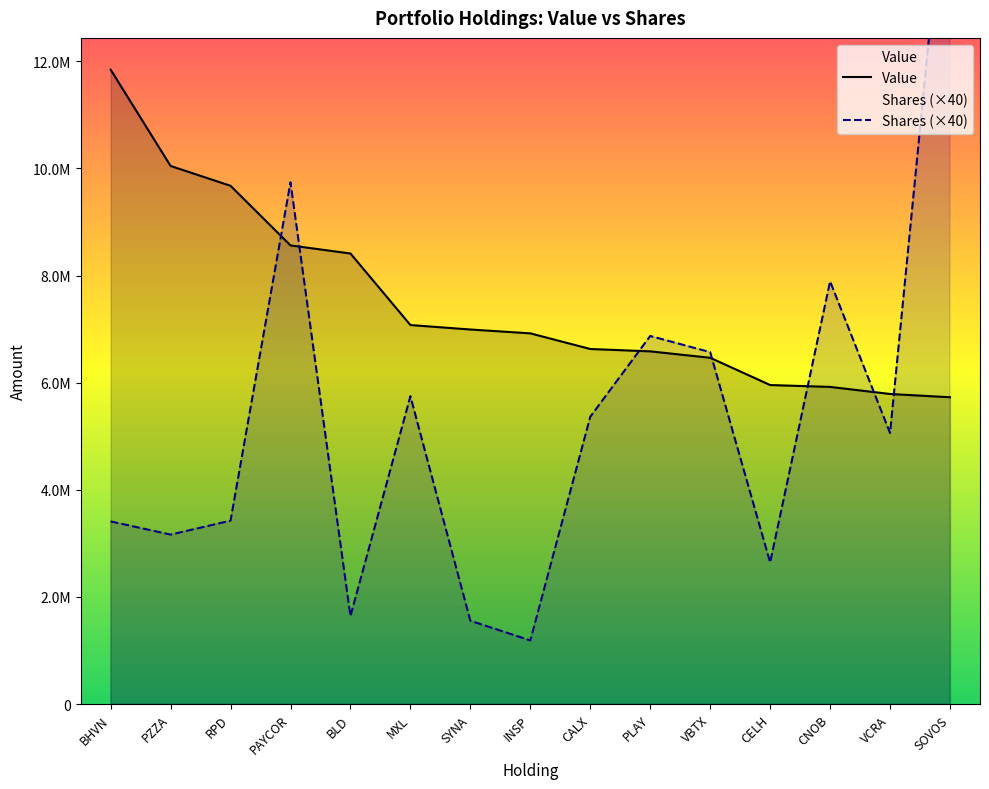

Which has a higher value, INSP or CALX?

INSP